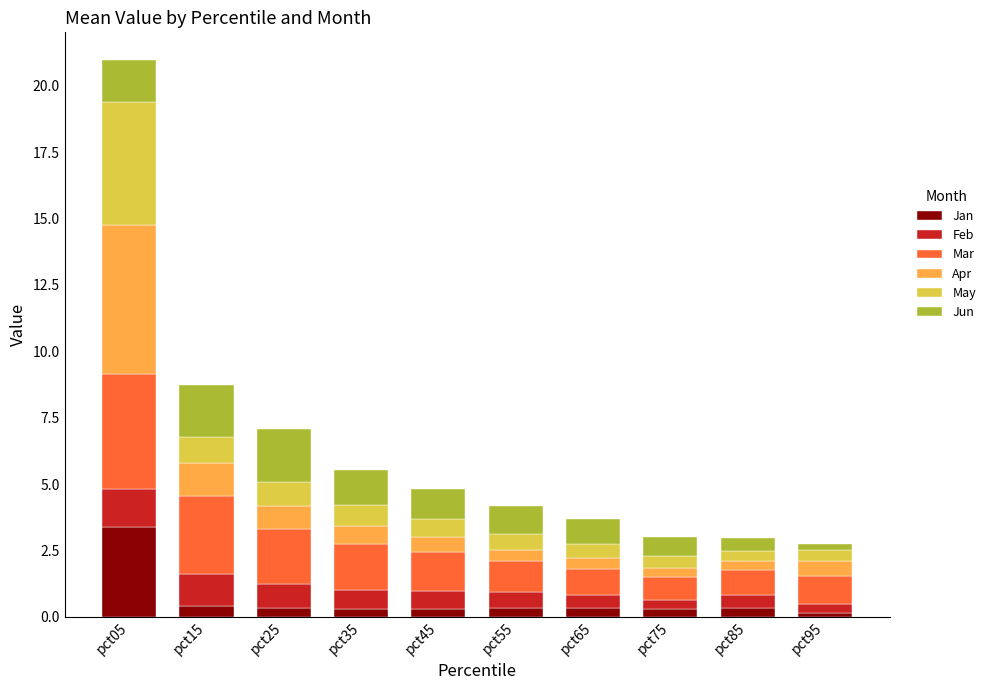

What is the maximum value for Jan?

3.4